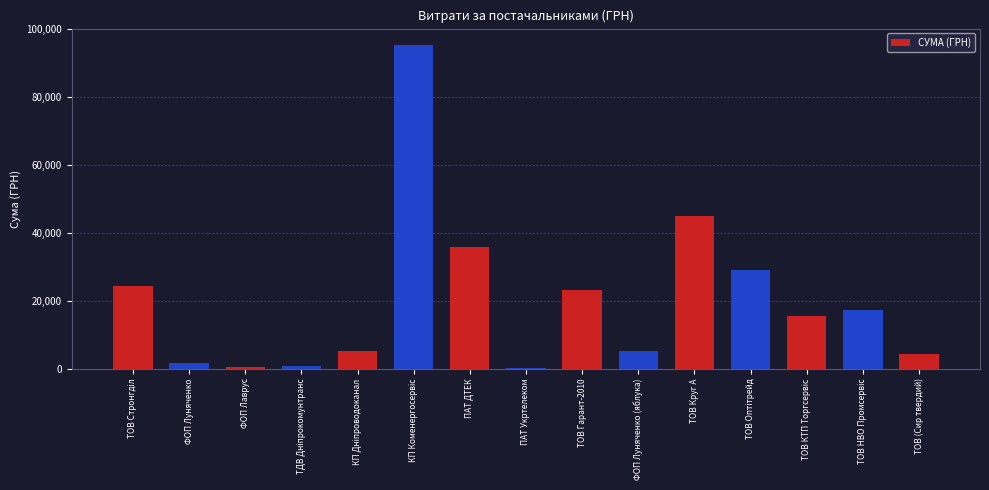

The chart shows a value of 23060.8 at ТОВ Гарант-2010. True or false?

True